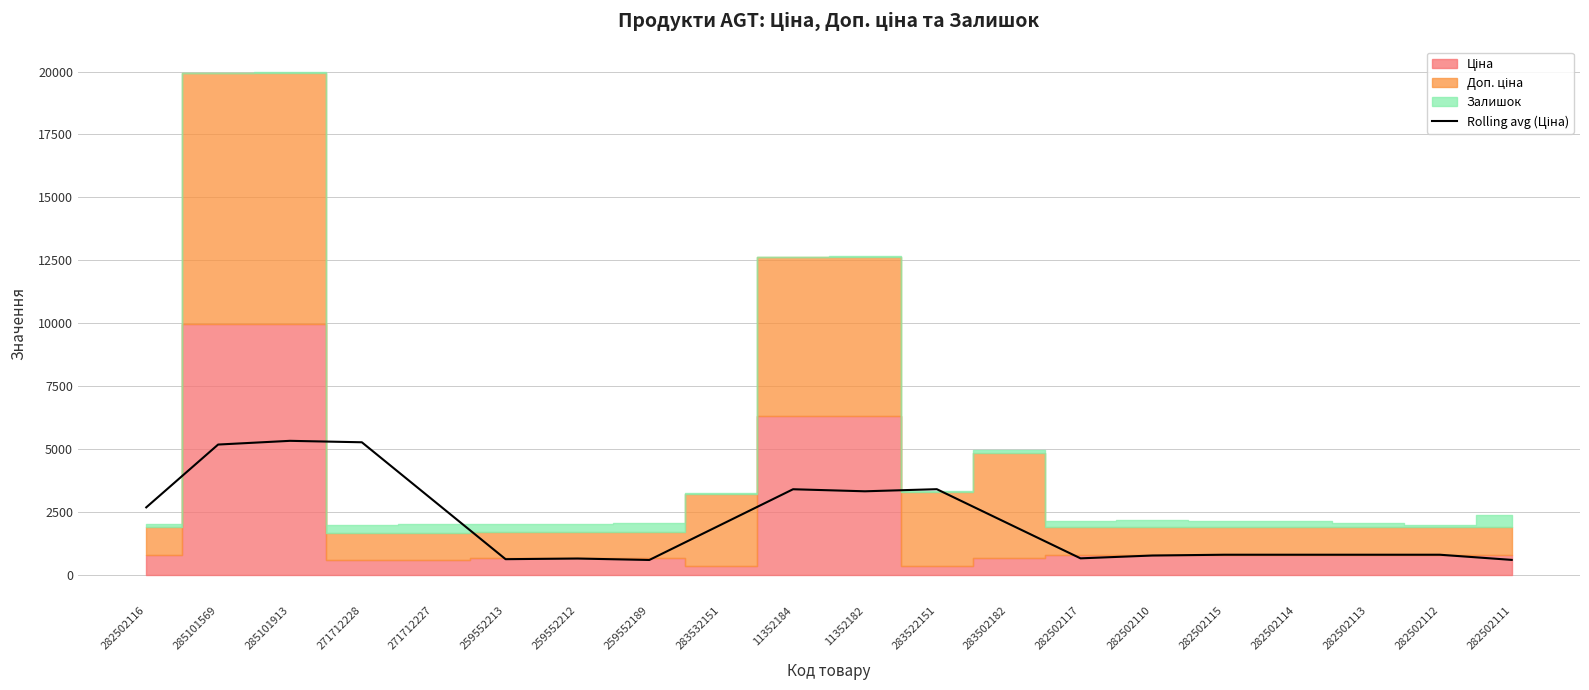

What is the minimum value shown in the chart?

610.3